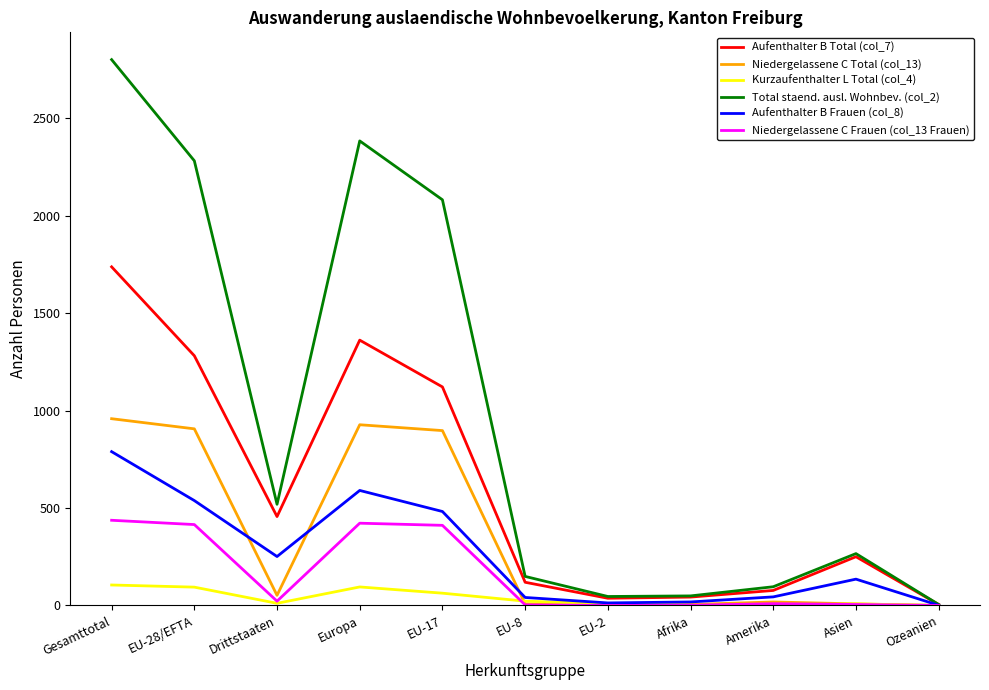

What is the spread (max minus min) of values at Europa?

2288